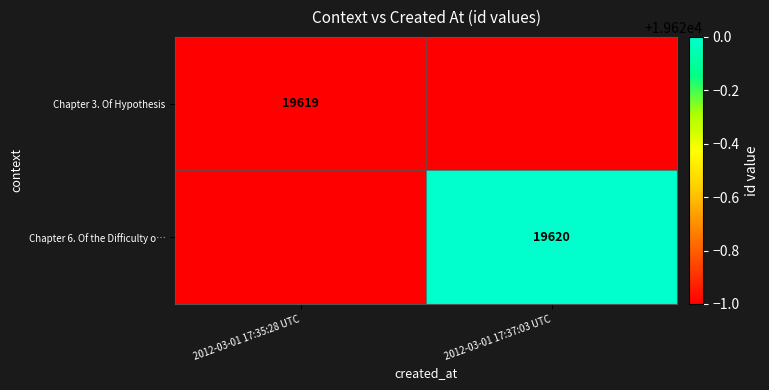

The Chapter 3. Of Hypothesis series shows 19619 at 2012-03-01 17:35:28 UTC. True or false?

True